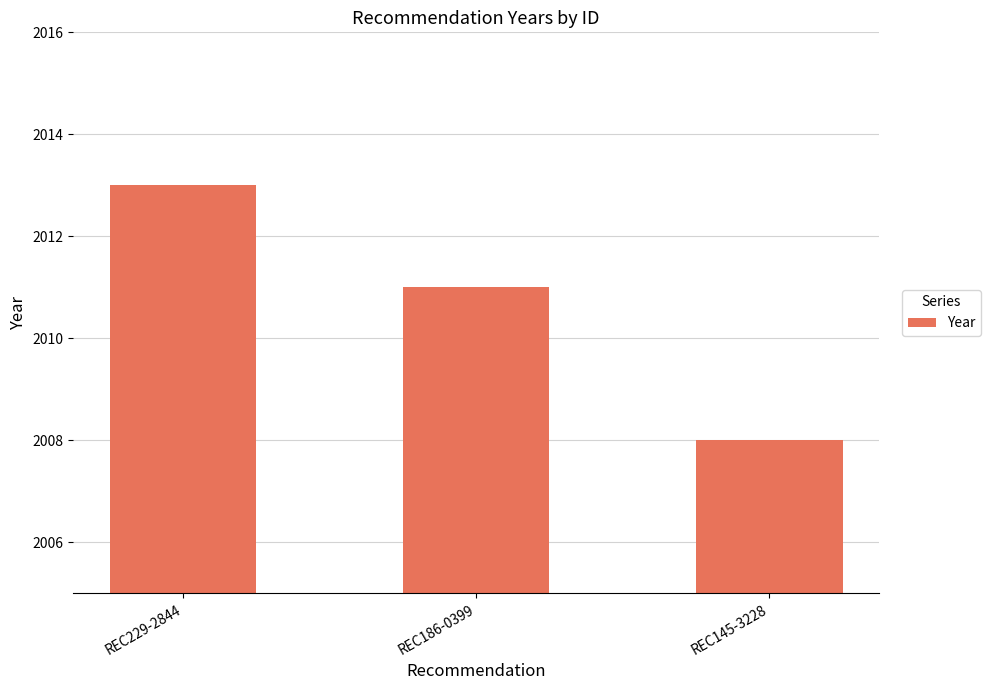

At which category does the chart reach its minimum across all series?

REC145-3228